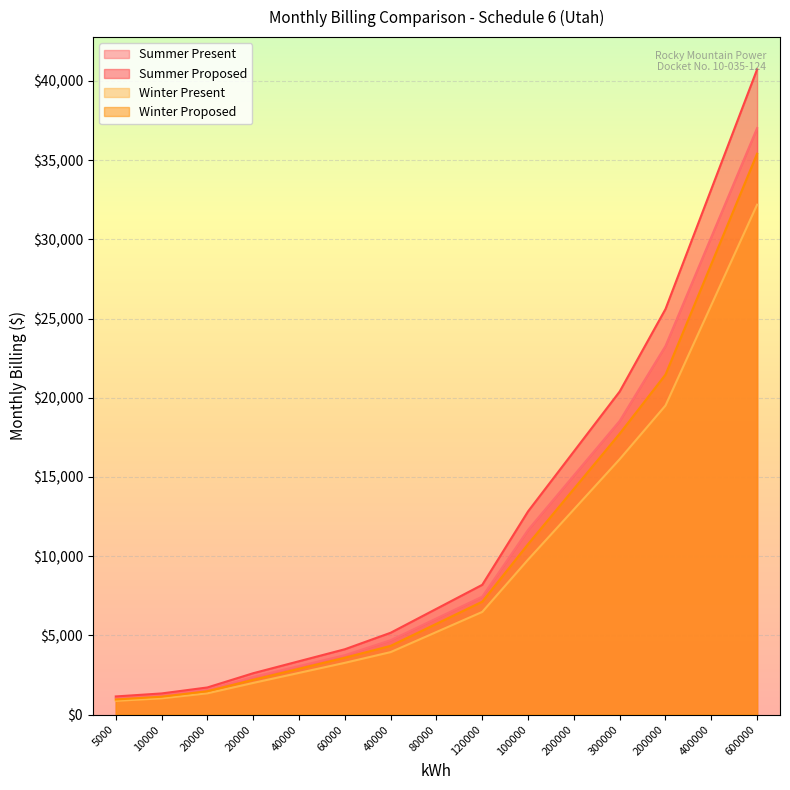

Which category has the highest value across all series?

600000